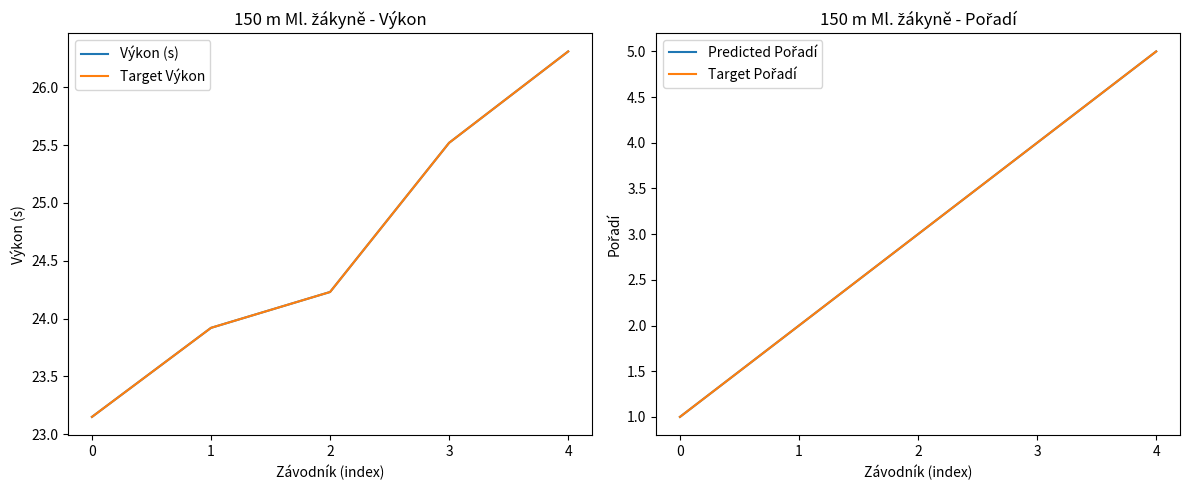

What is the average value of the Target Pořadí series?

3.0